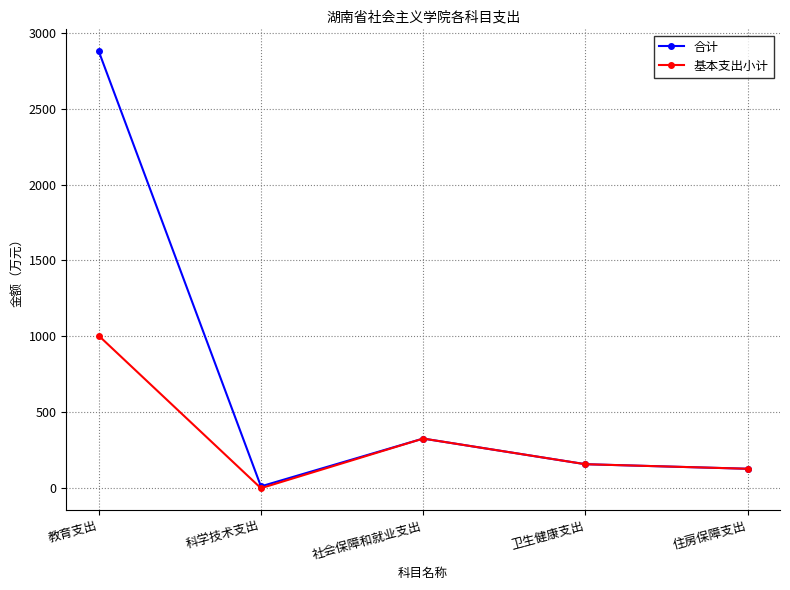

Does the chart have visible grid lines?

Yes